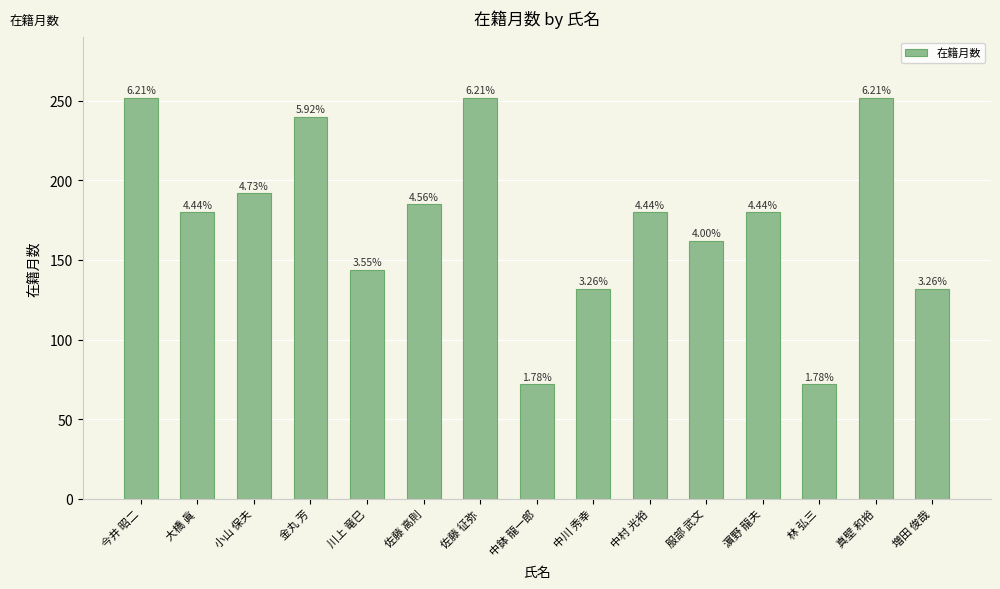

How many bars are there in total?

15